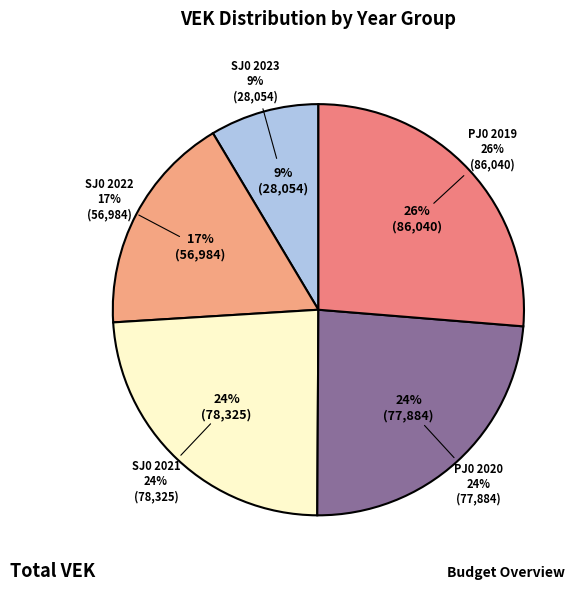

True or false: 2022 2de aanpassing accounts for 22% of the total.

False